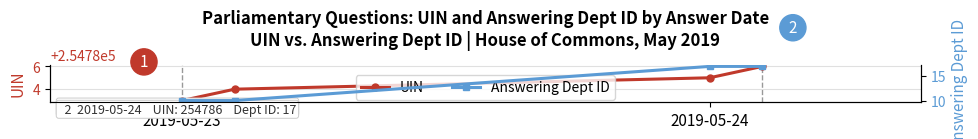

What is the sum of all UIN values?

1019138